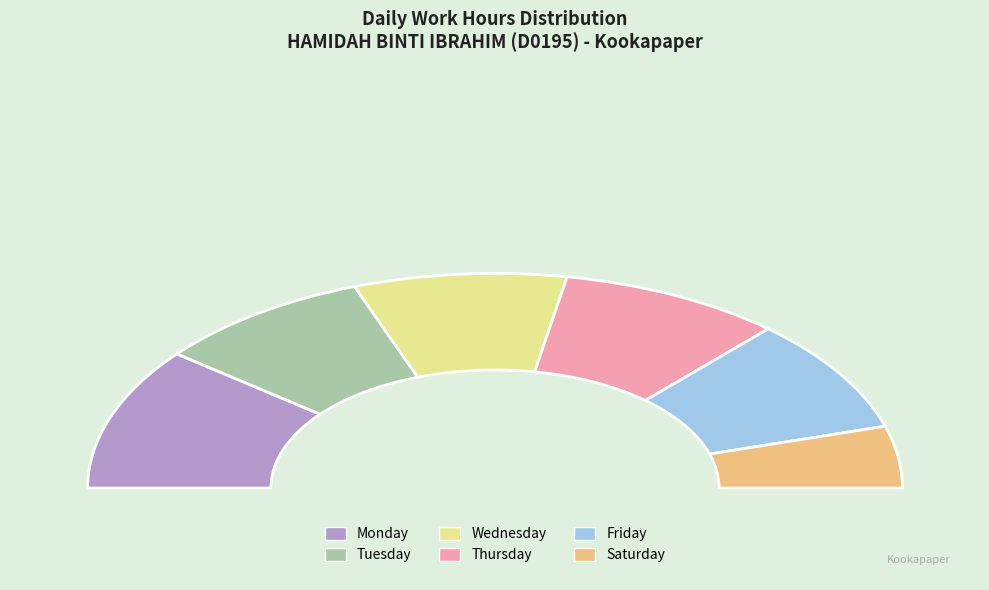

Is Mon the majority of the pie?

No